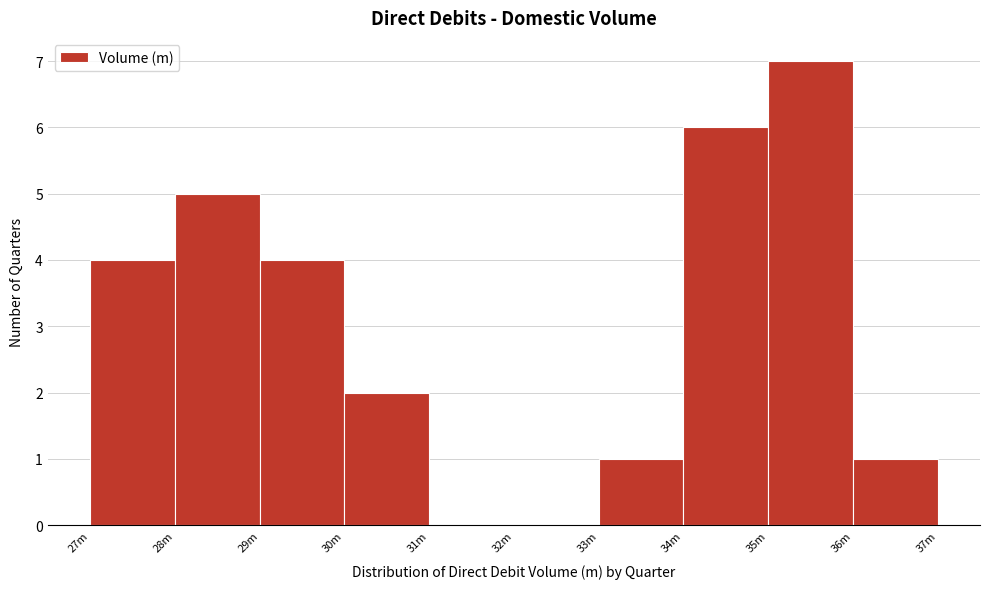

Reading left to right, what are all the values shown in this chart?

27m=4	28m=5	29m=4	30m=2	31m=0	32m=0	33m=1	34m=6	35m=7	36m=1